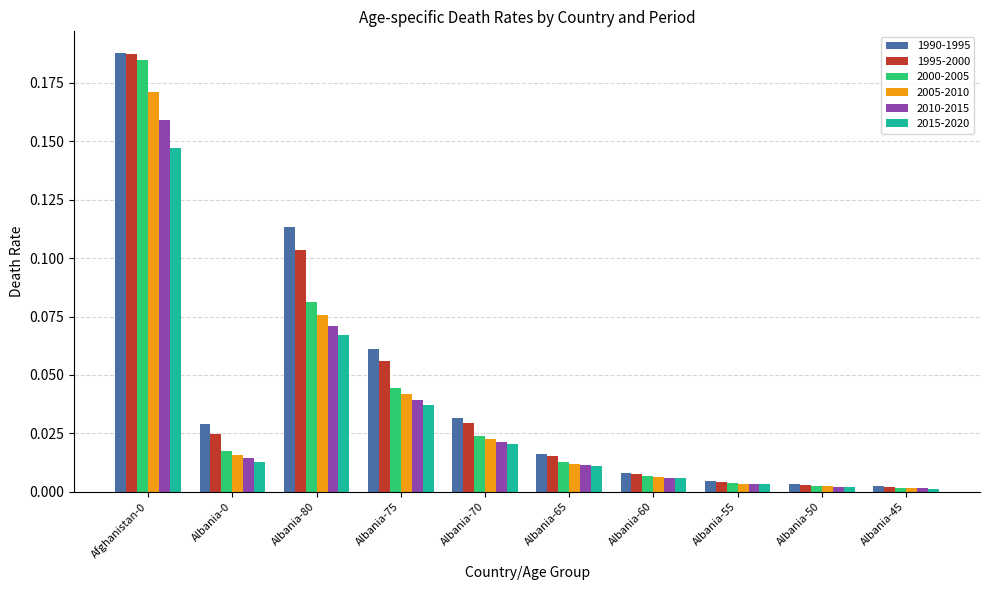

The 2000-2005 series shows 0.0 at Albania-75. True or false?

True